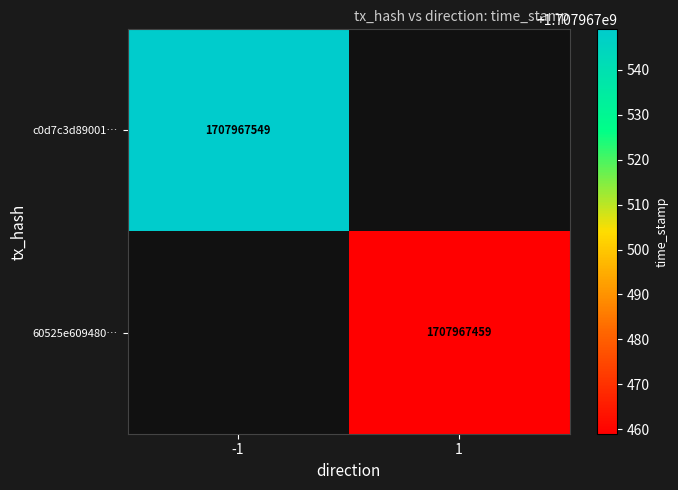

Reading left to right, transcribe all the data shown in this chart.

c0d7c3d89001eb82cbf4aff7d1f8cf4d6d599a8: -1	1707967549
60525e609480caff0182483195e67454c66395e: 1	1707967459